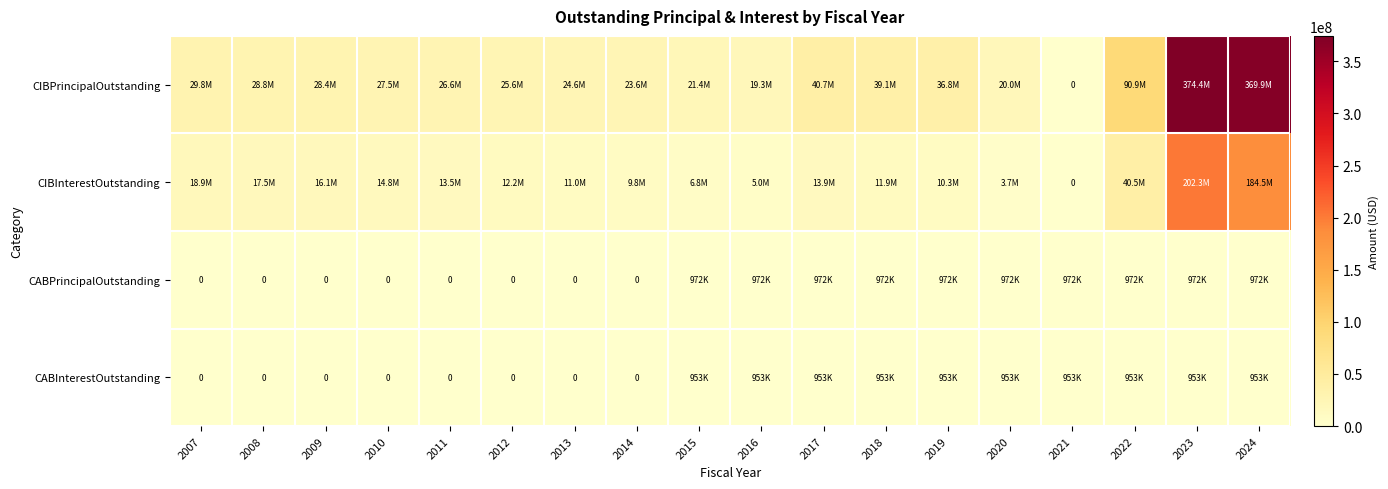

True or false: CIBInterestOutstanding has a value of 19114573.5 at 2013.

False